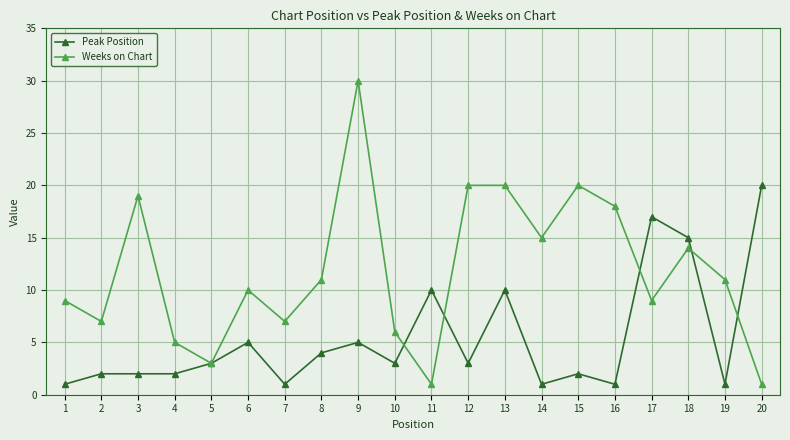

What is the spread (max minus min) of values at 13?

10